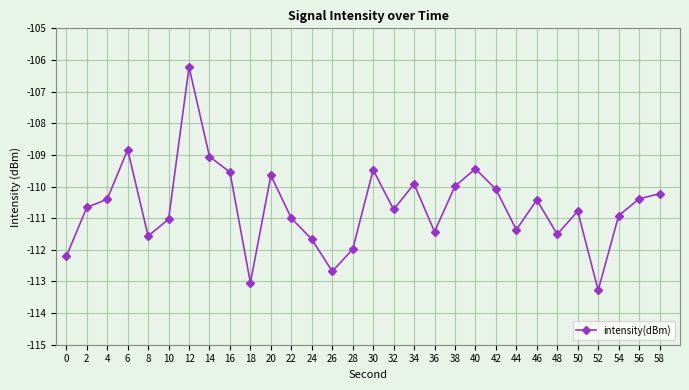

At which category does the data reach its first local valley?

8